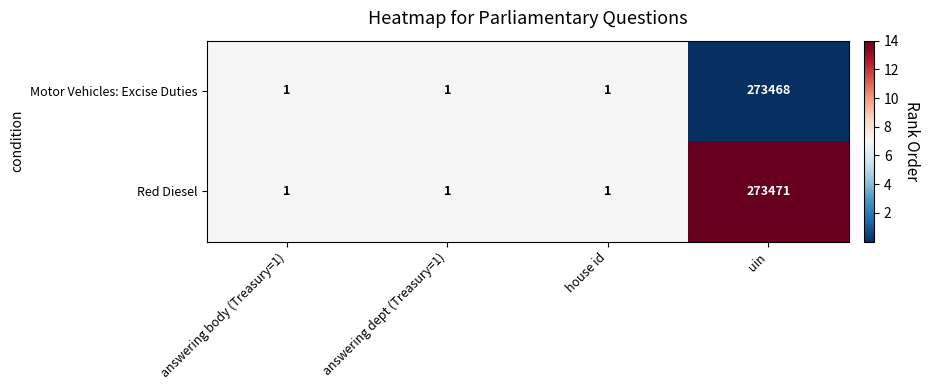

At which category is the sum across all series the highest?

uin